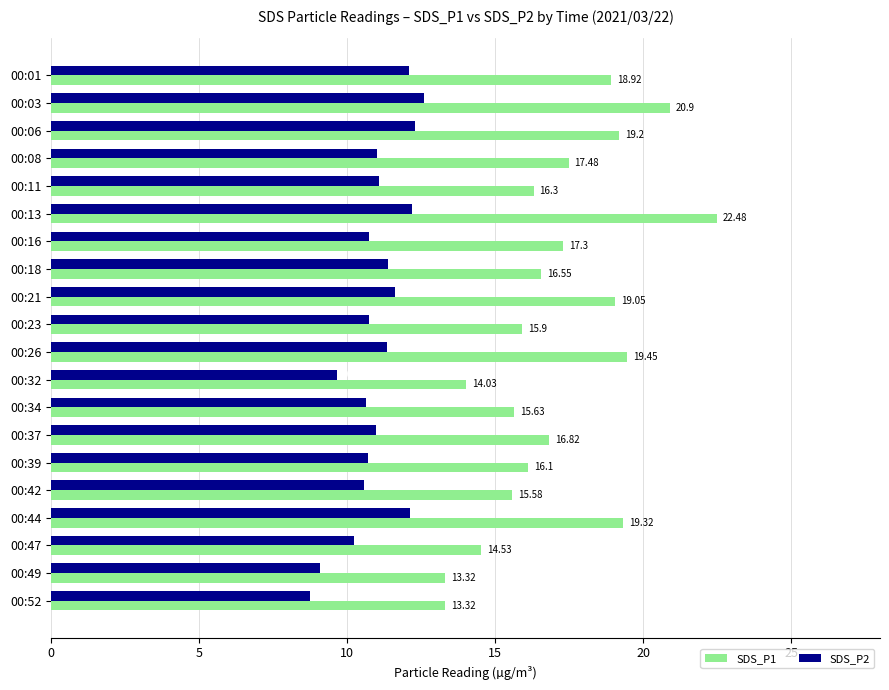

List the series in order of their peak value, lowest first.

SDS_P2, SDS_P1